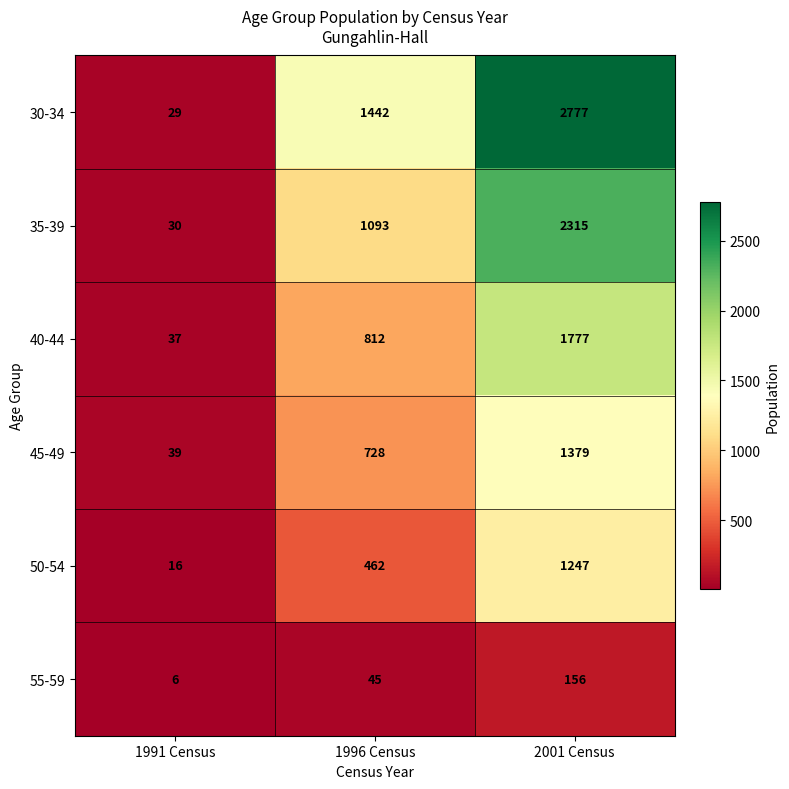

Rank the series at 1996 Census from lowest to highest value.

55-59, 50-54, 45-49, 40-44, 35-39, 30-34